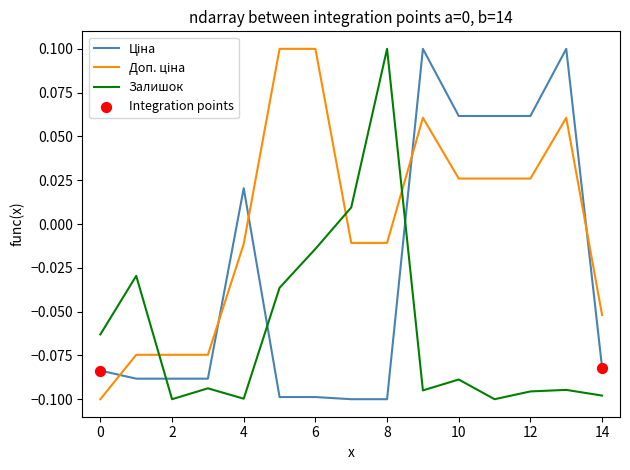

At how many categories does at least one series exceed 0?

10